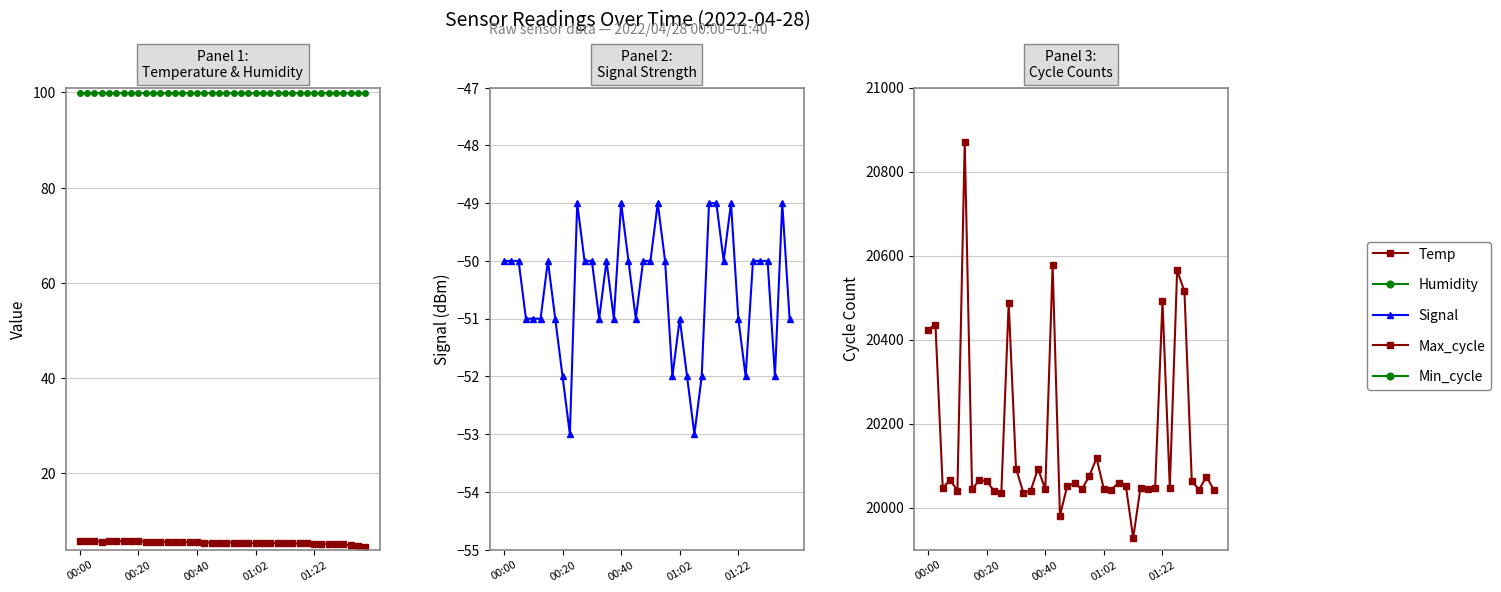

True or false: Min_cycle and Humidity intersect in this chart.

False